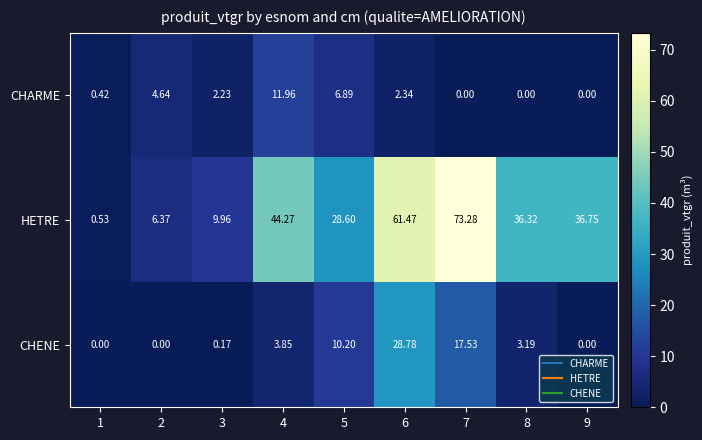

Which series changed the most between 2 and 3?

HETRE